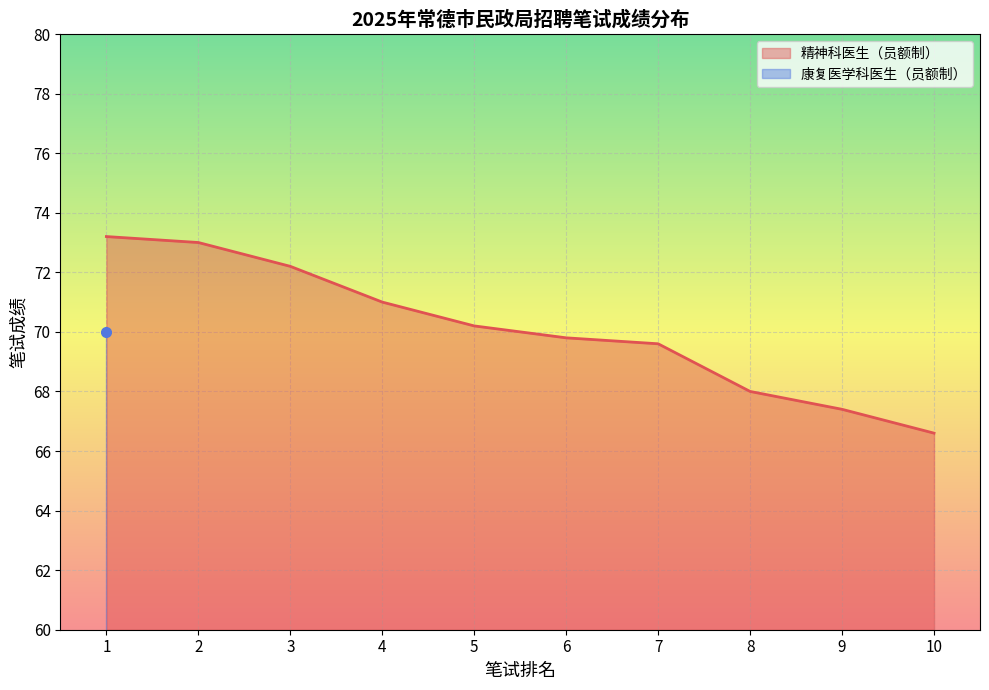

Reading left to right, extract all data points from this chart.

73.2	73.0	72.2	71.0	70.2	69.8	69.6	68.0	67.4	66.6